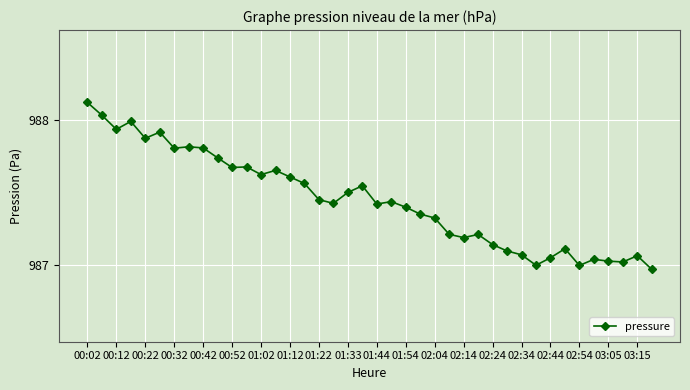

How many lines are shown in the chart?

1